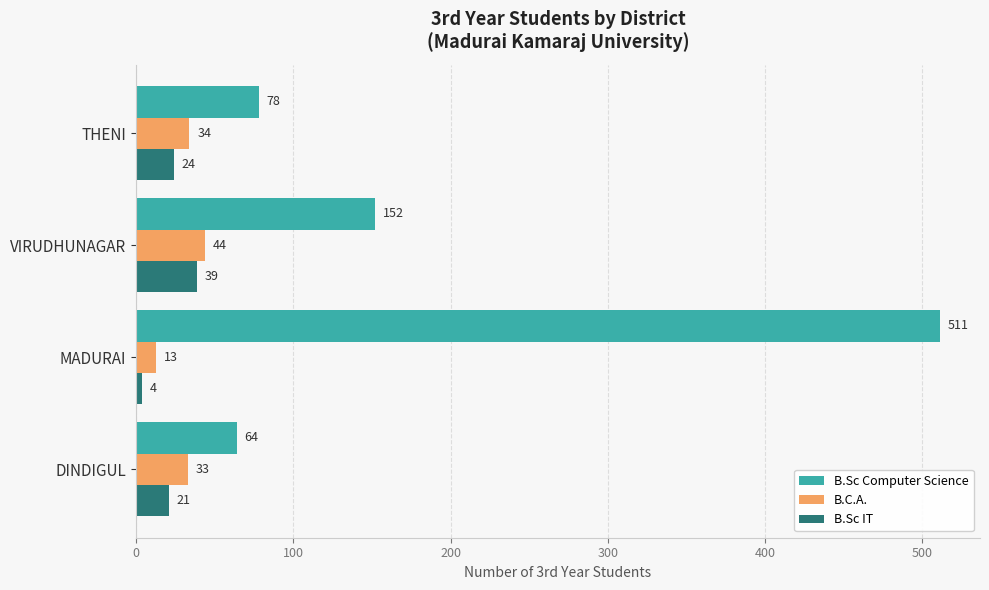

Is it true that B.Sc Computer Science equals 511 at MADURAI?

True